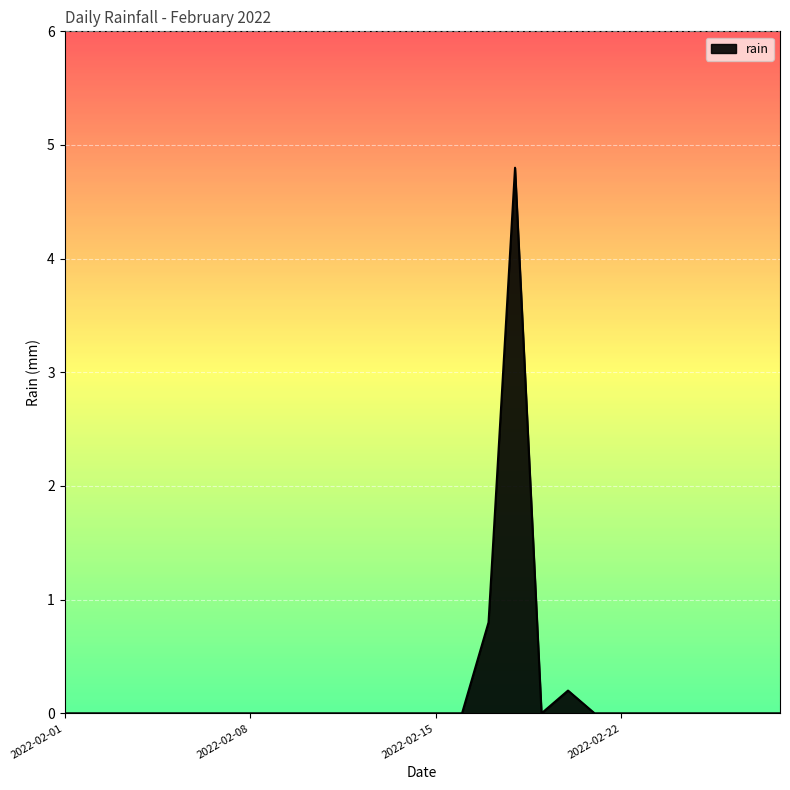

What is the difference between the maximum and minimum values?

4.8